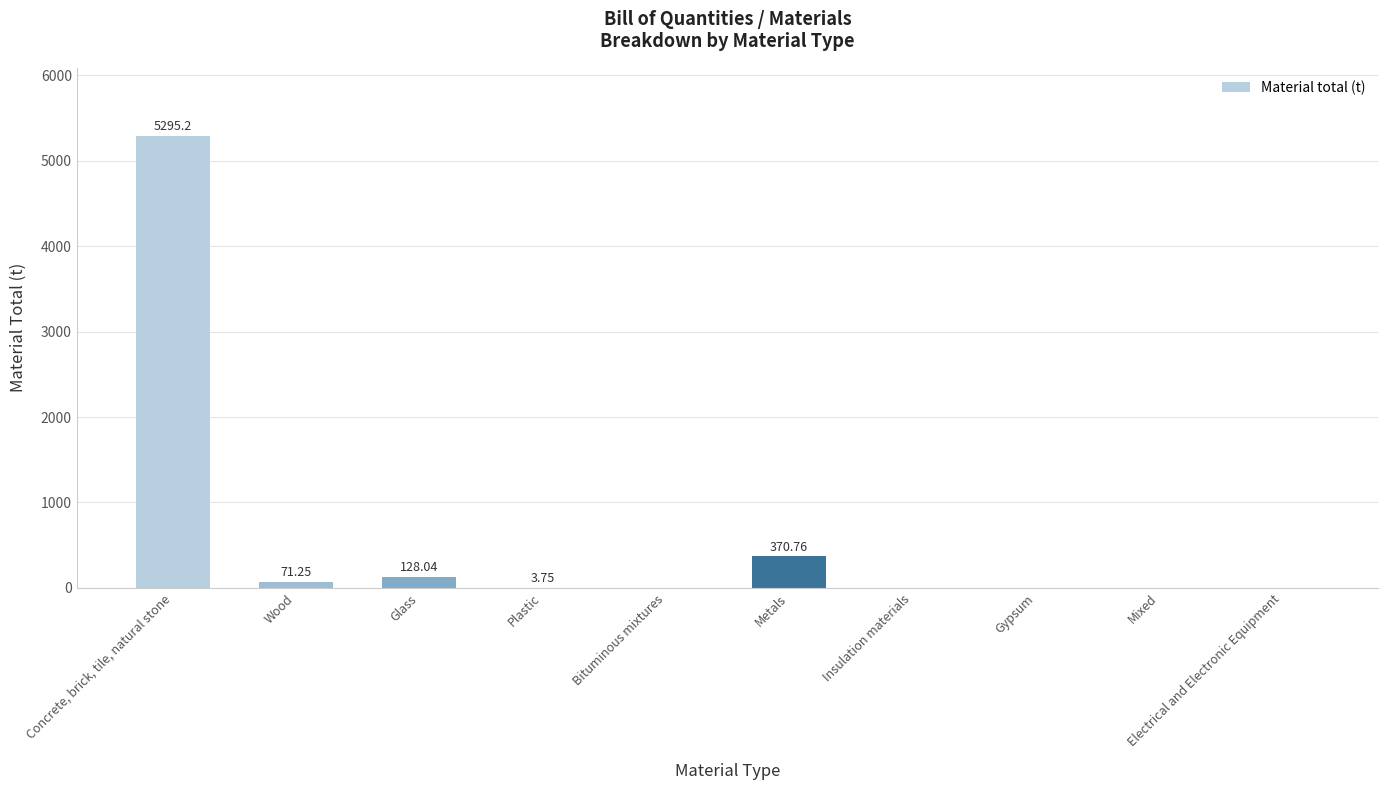

What is the sum of all values?

5869.0